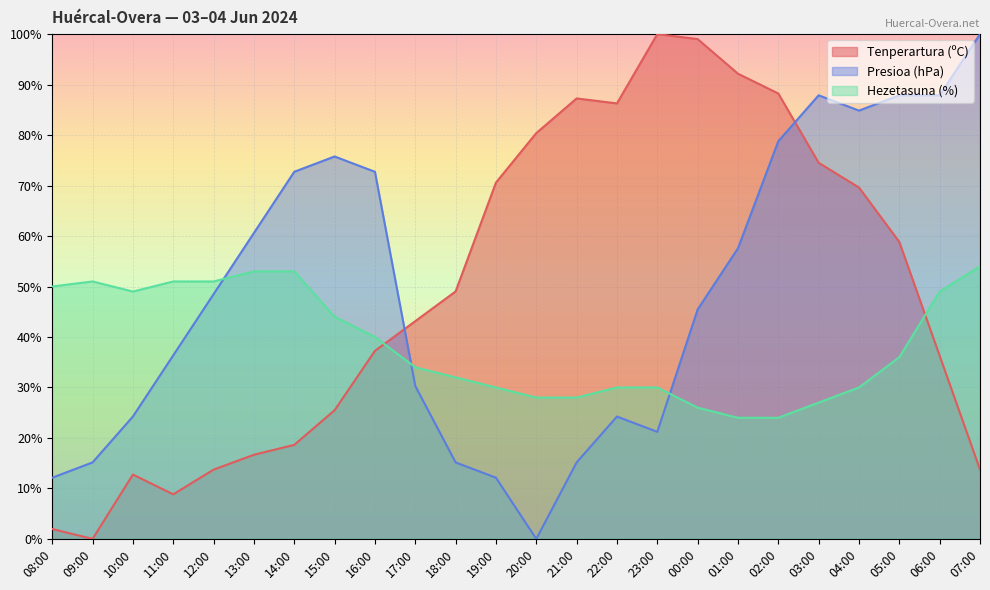

How many lines are shown in the chart?

3